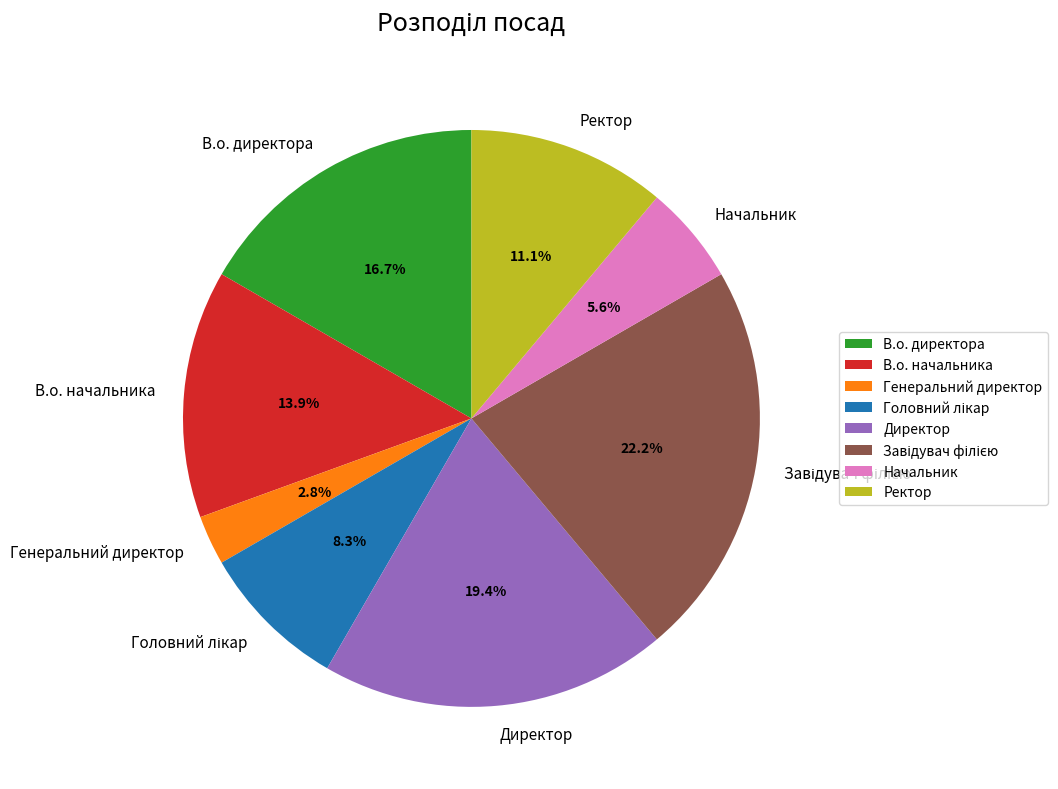

Is there any slice that represents more than half of the pie?

No